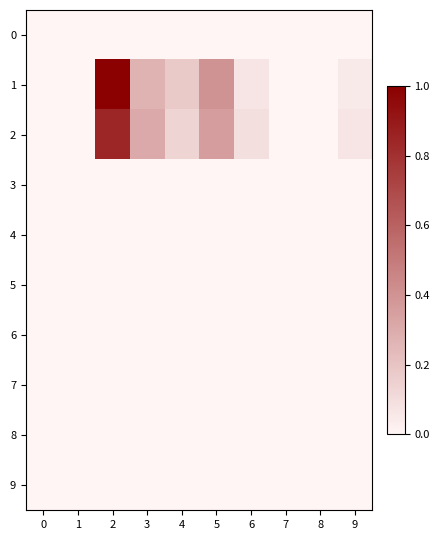

At which category is the sum across all series the highest?

2